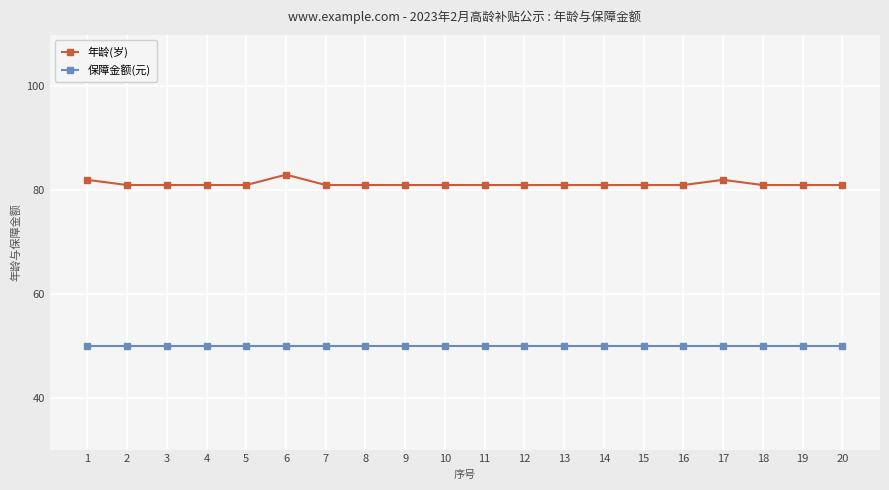

True or false: 年龄(岁) and 保障金额(元) cross at least once.

False